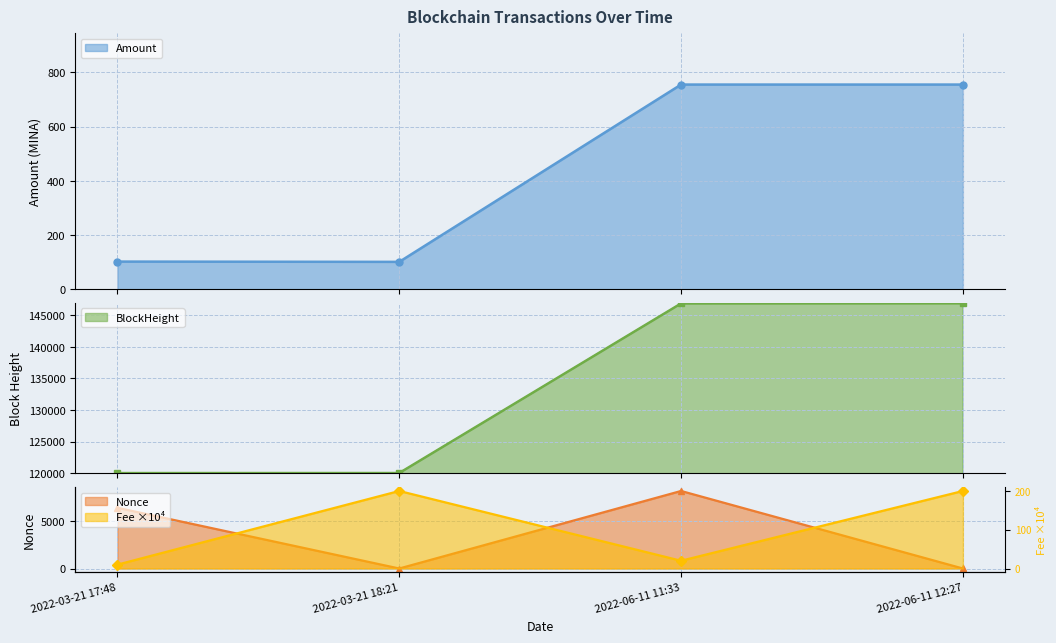

True or false: Amount has a value of 102.0 at 2022-03-21 17:48.

True